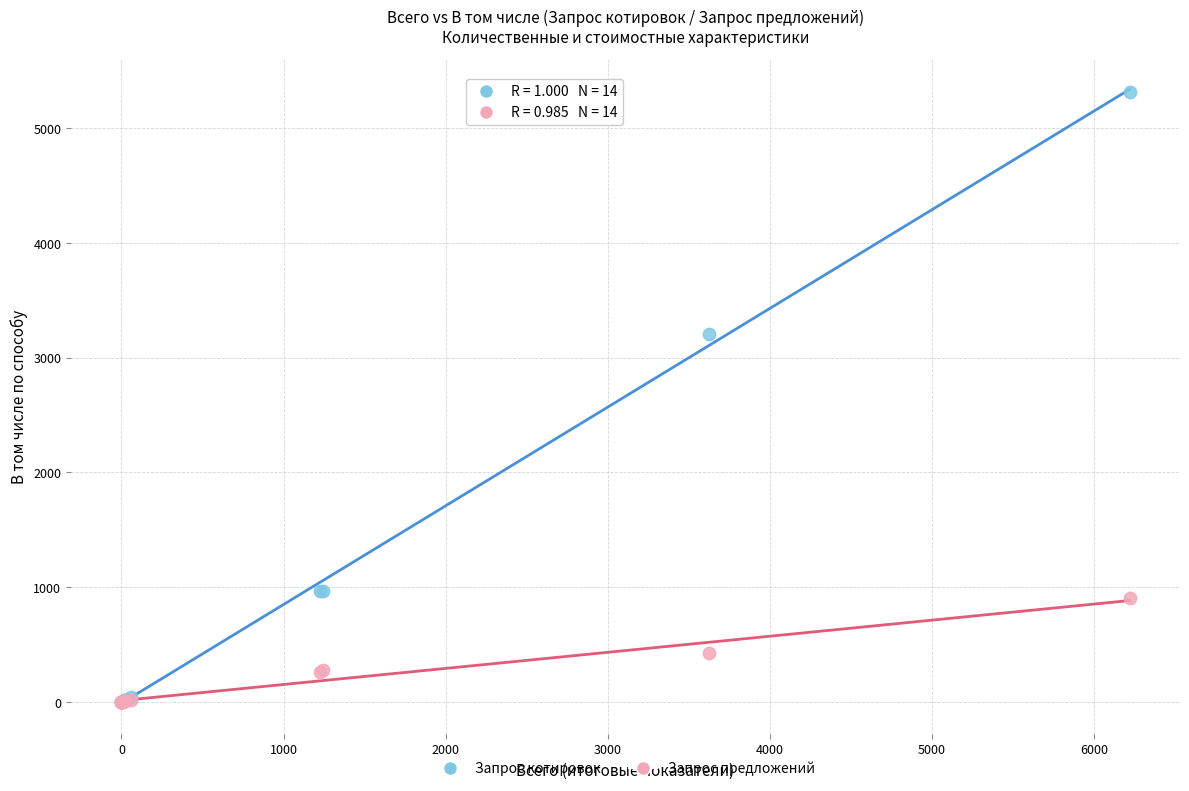

Which series contains the highest Y value?

Запрос котировок